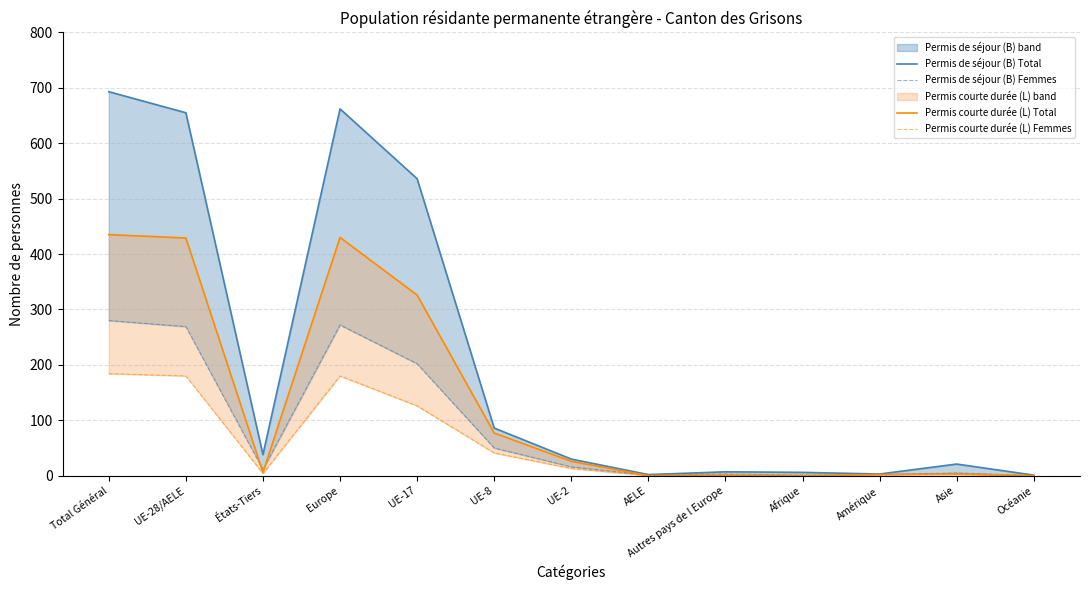

What is the sum of all Permis courte durée (L) Total values?

1735